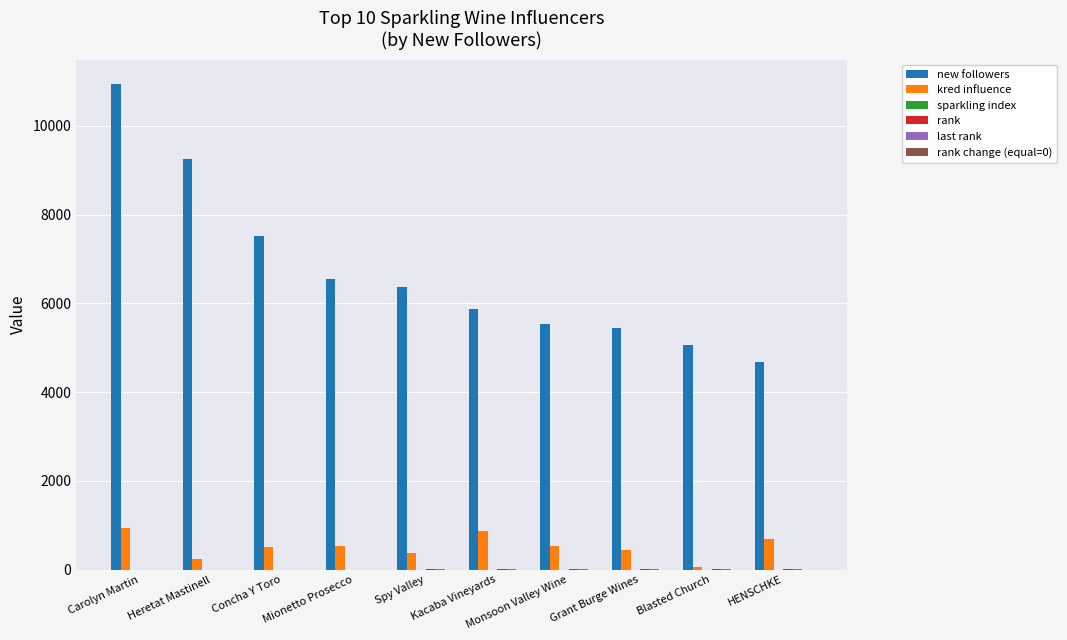

What is the sum of all kred influence values?

5202